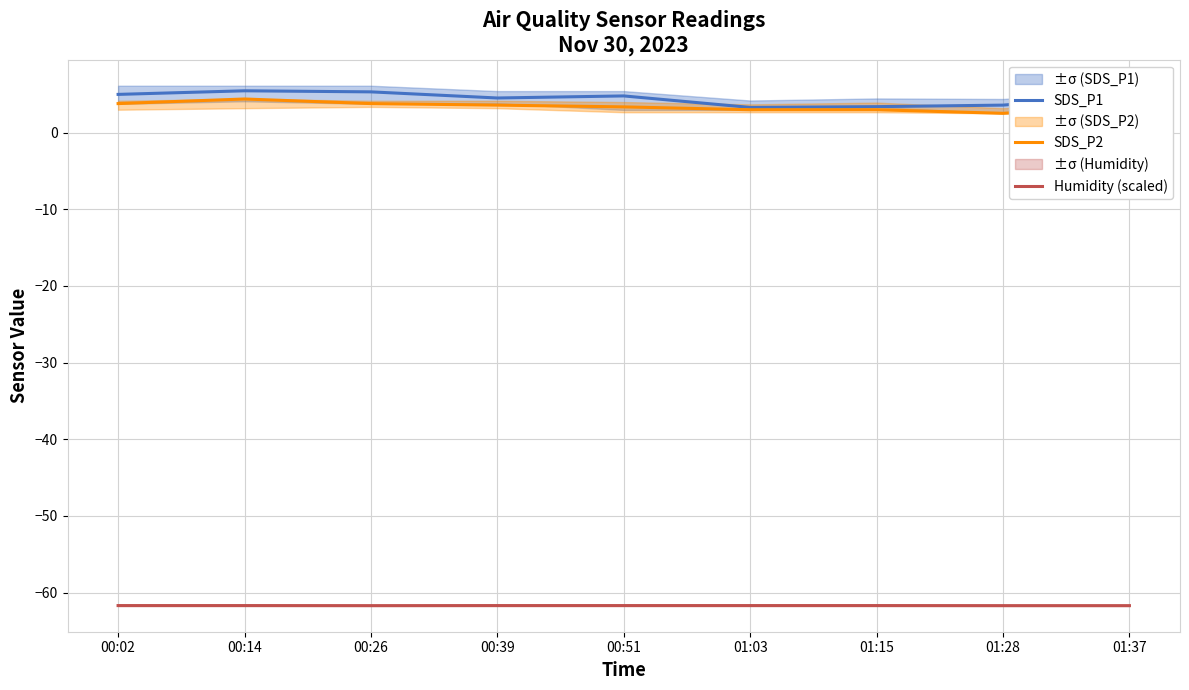

What position from the right is 00:39?

6